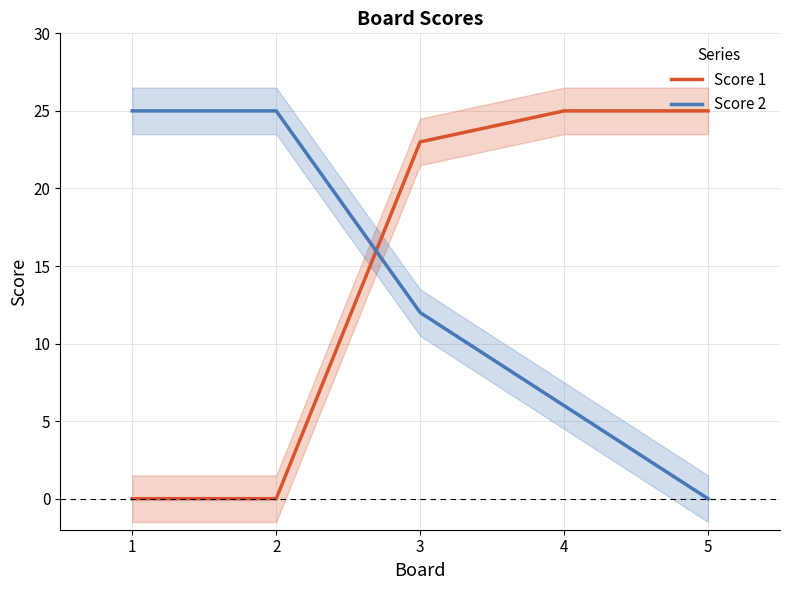

Which series has the largest range (max minus min)?

Score 1